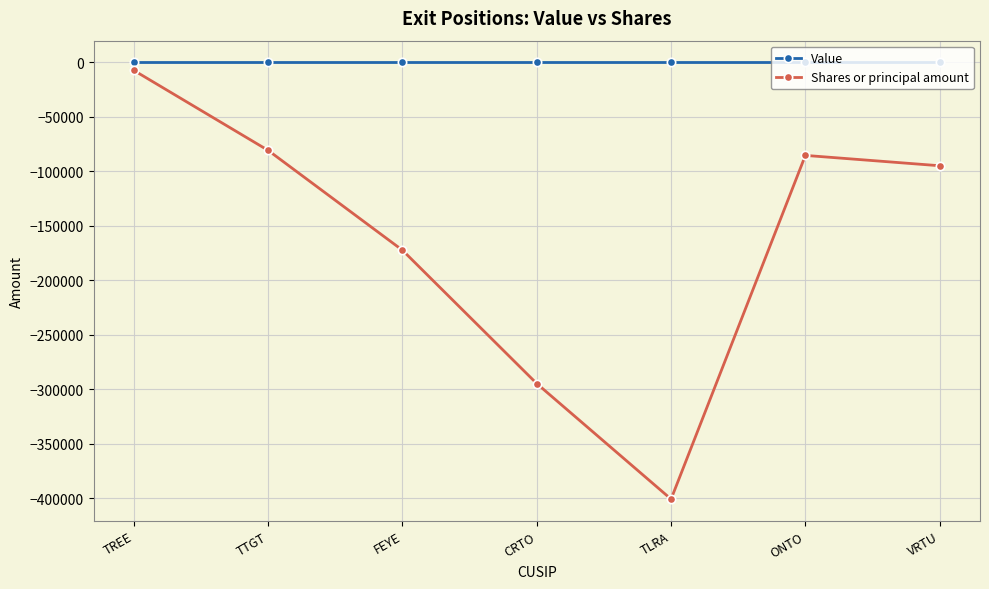

Which series changed the most between FEYE and TLRA?

Shares or principal amount